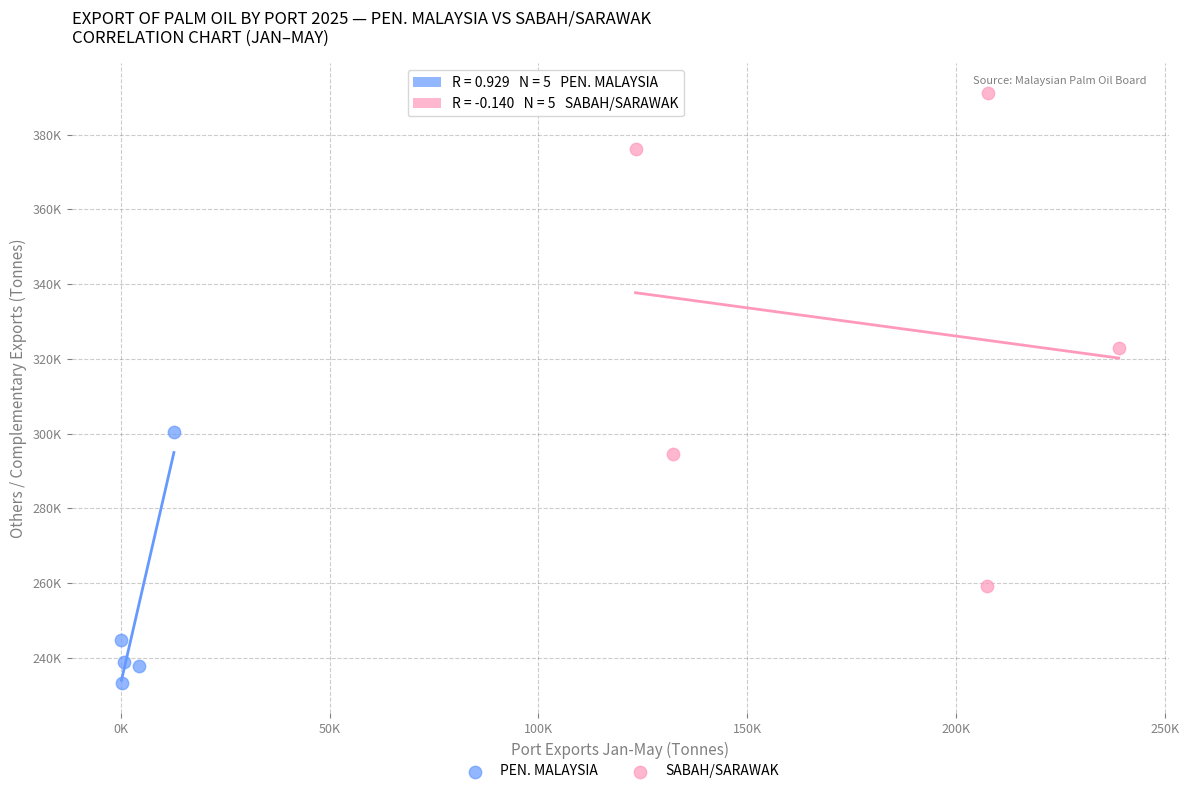

What are all the series names shown in the legend?

PEN. MALAYSIA, SABAH/SARAWAK